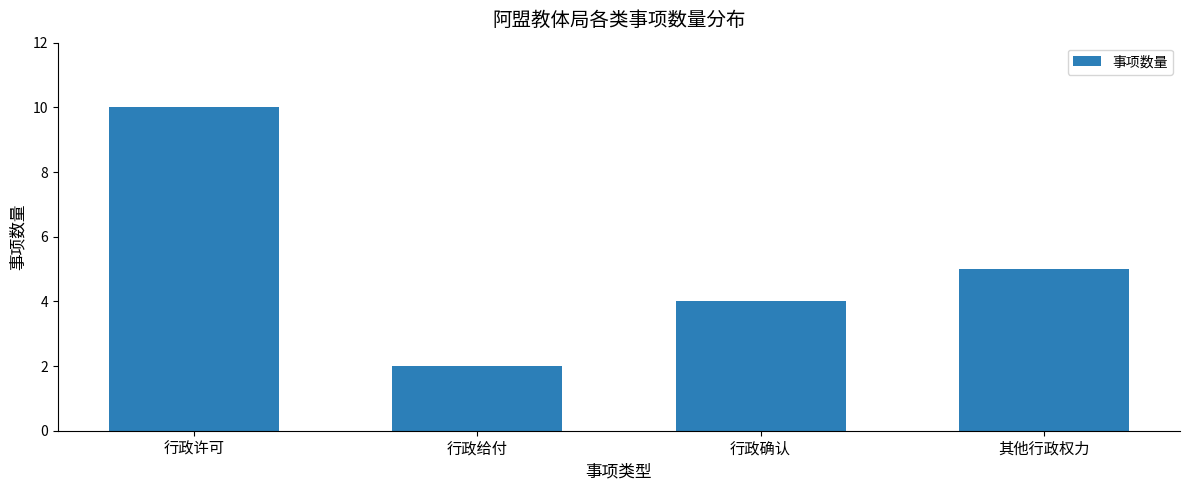

What is the label of the 2nd bar from the right?

行政确认